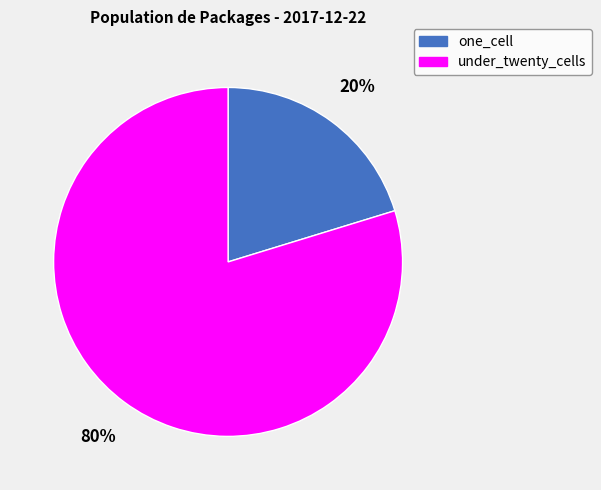

To the nearest percent, what portion does under_twenty_cells represent?

80%